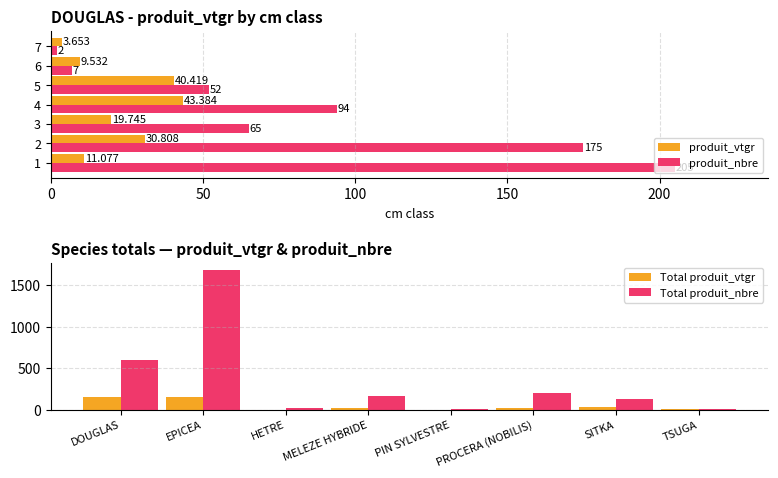

The Total produit_nbre series shows 276.3 at PROCERA (NOBILIS). True or false?

False